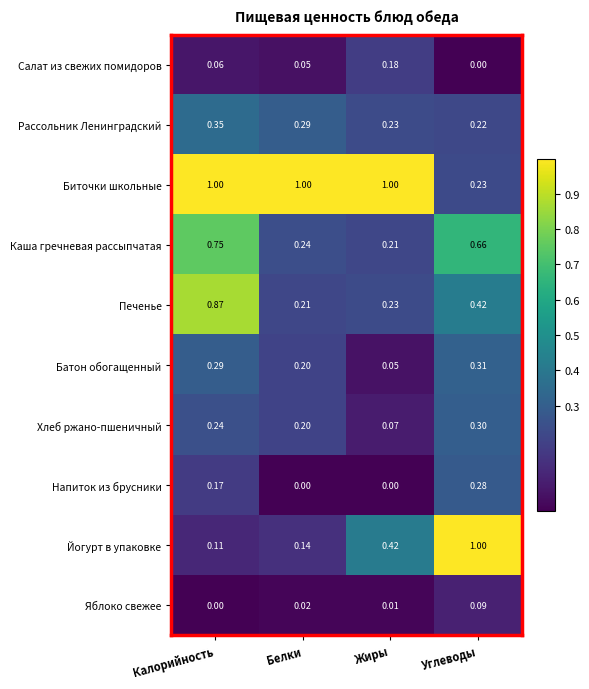

What is the total value across all series at Углеводы?

3.5